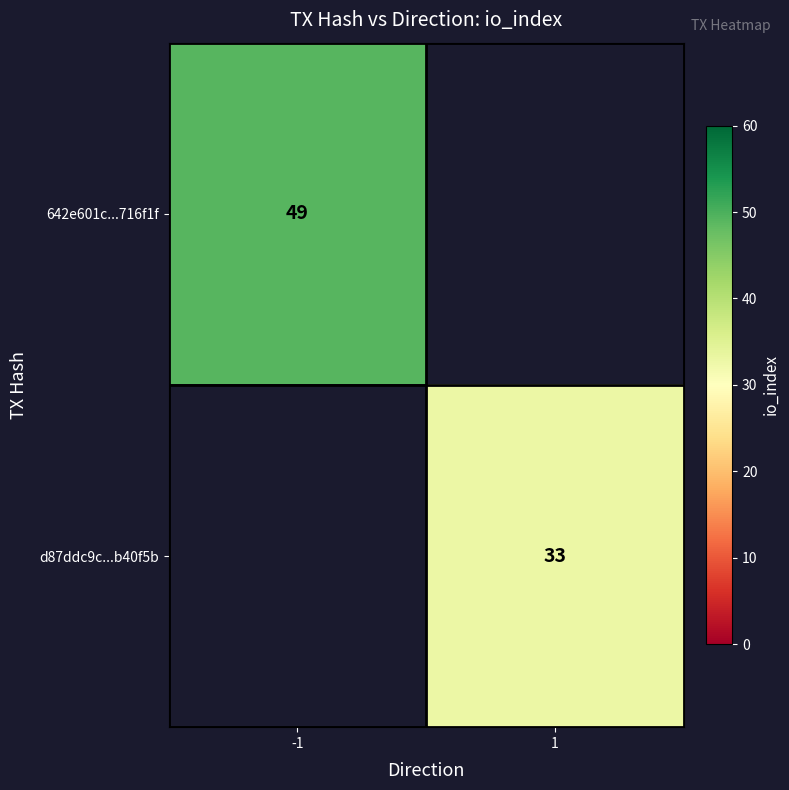

The value of 642e601c...716f1f at -1 is 49. True or false?

True